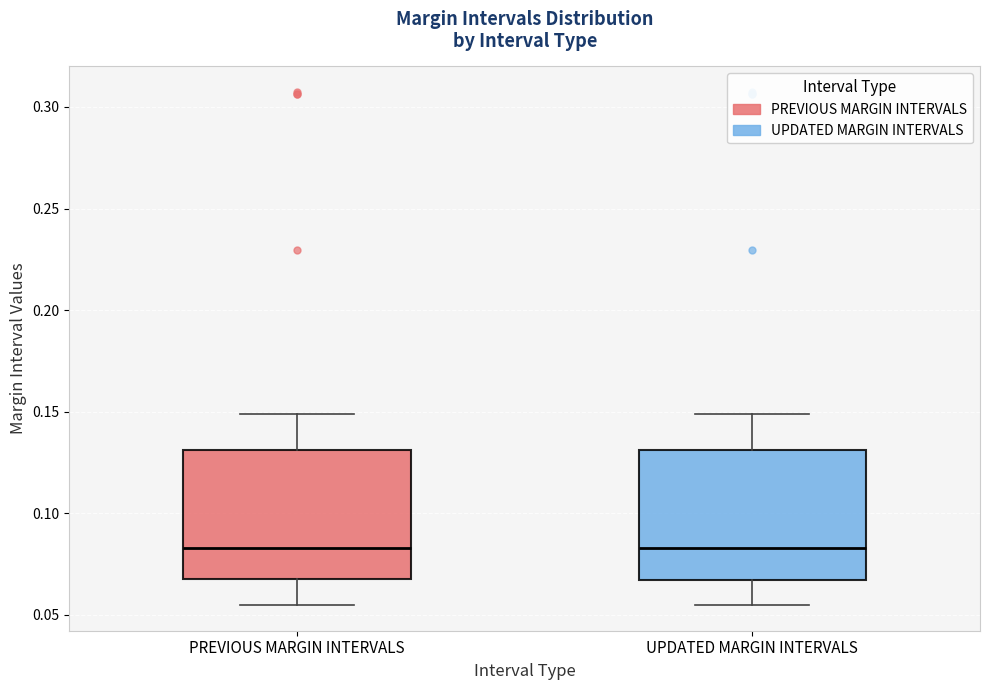

Where is the upper edge of the box for UPDATED MARGIN INTERVALS on the y-axis? The values are not printed on the chart, so give them approximately, as read against the axis.

0.130